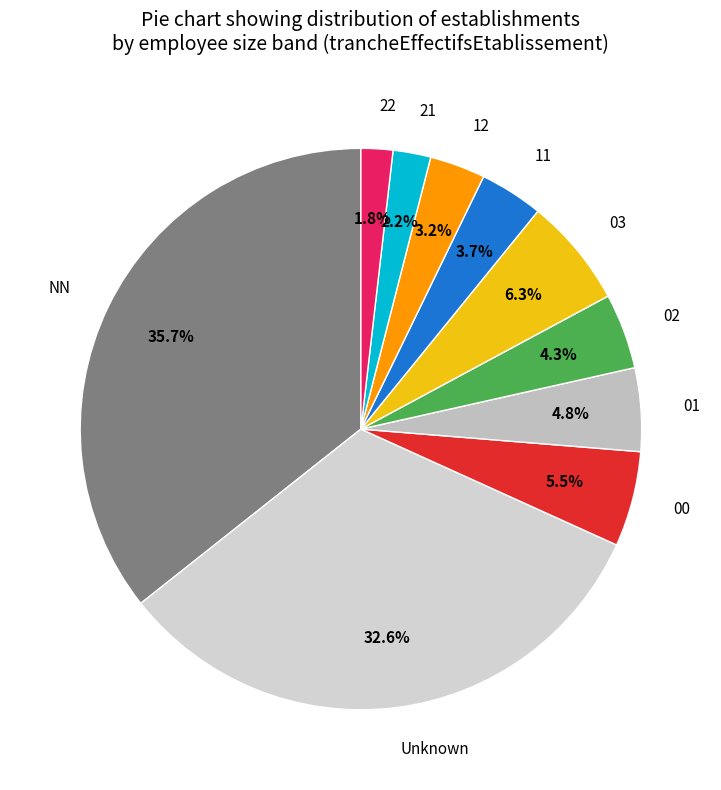

What portion of the pie excludes 21?

97.8%